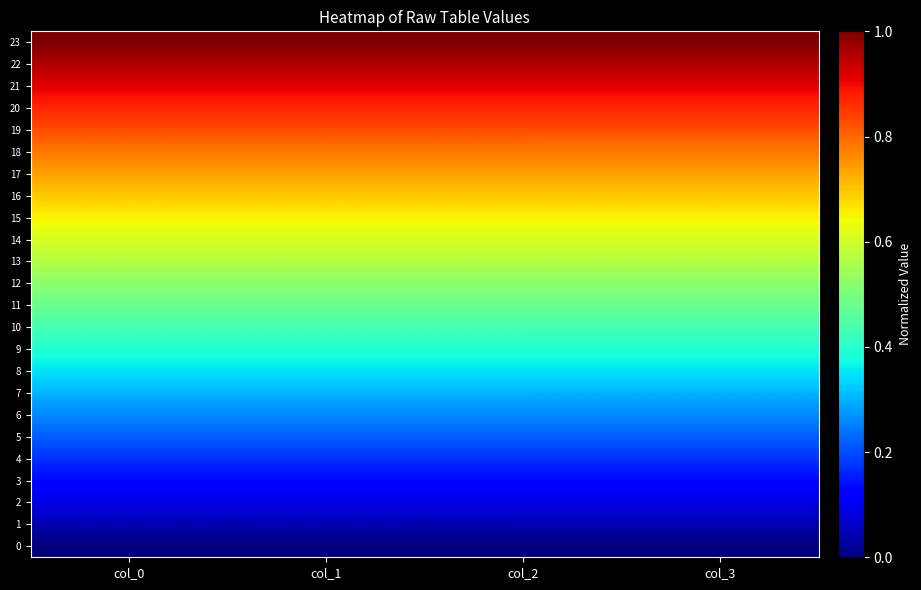

At col_0, list the series in order from smallest to largest.

0, 1, 2, 3, 4, 5, 6, 7, 8, 9, 10, 11, 12, 13, 14, 15, 16, 17, 18, 19, 20, 21, 22, 23